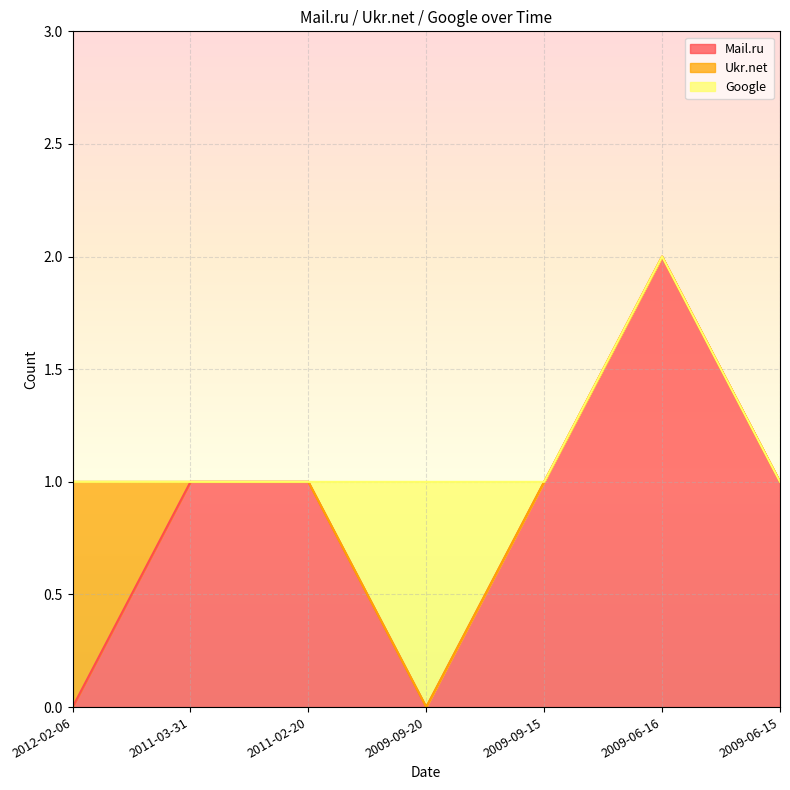

Which label corresponds to the largest value in the chart?

2009-06-16